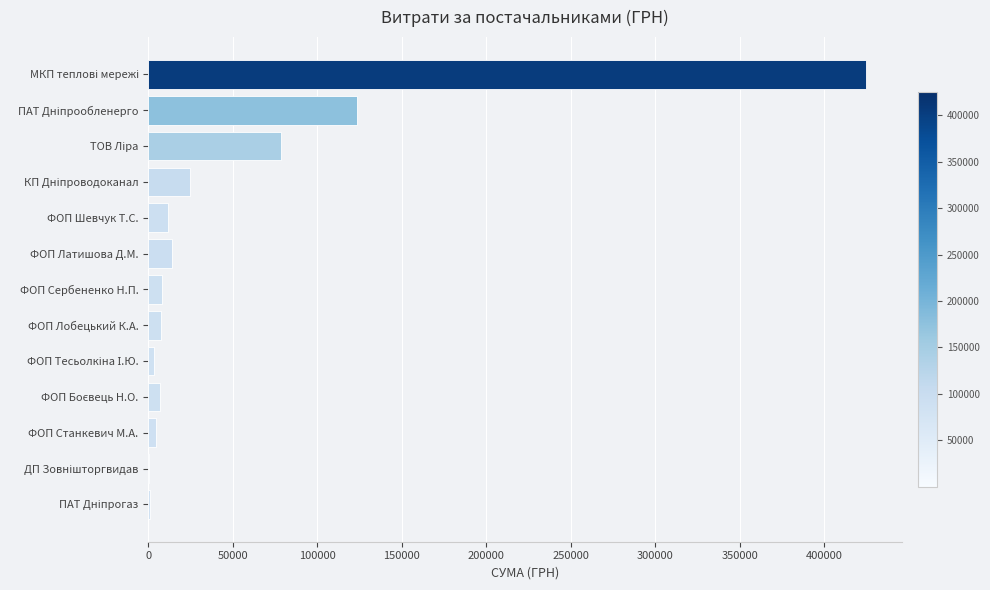

What is the average value?

54512.2